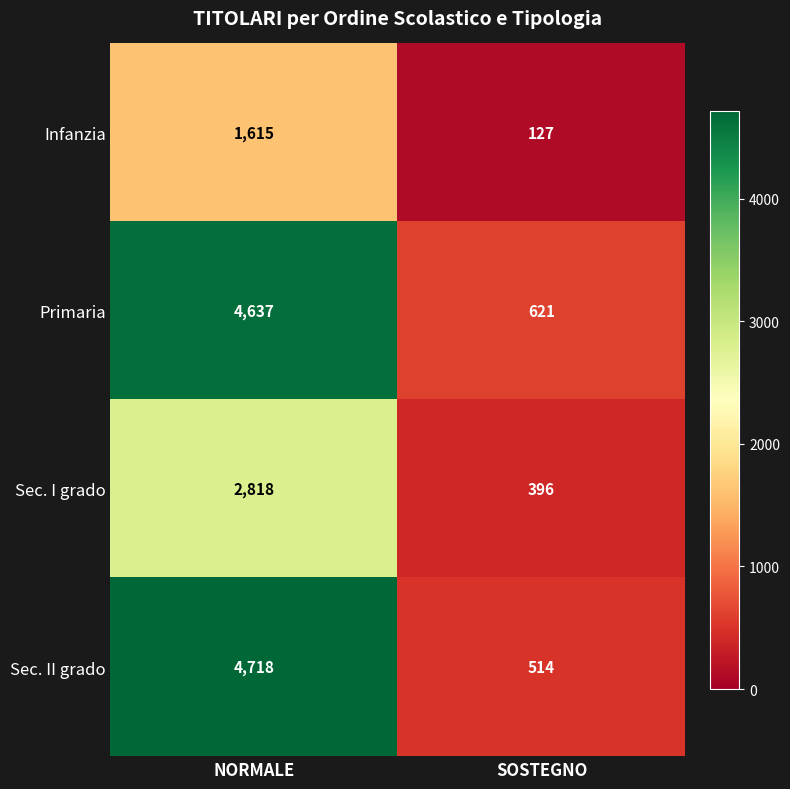

At how many categories does at least one series exceed 4217?

1